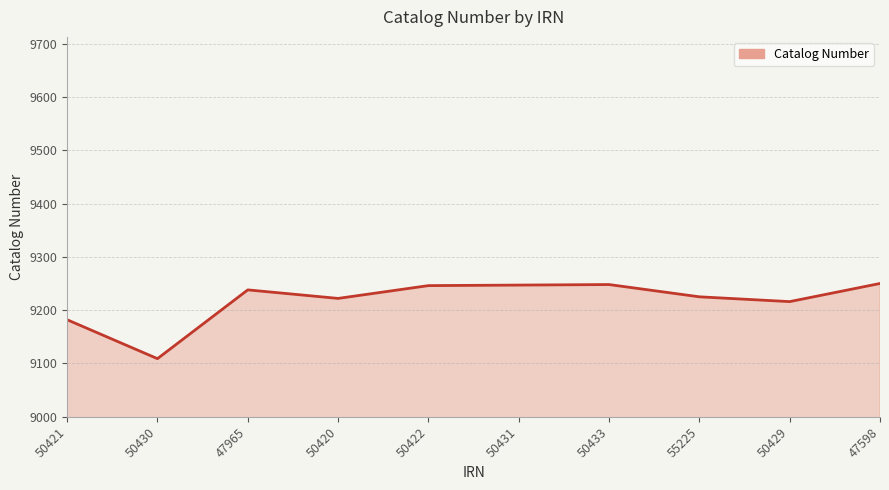

What is the change in value from 50422 to 55225?

-21